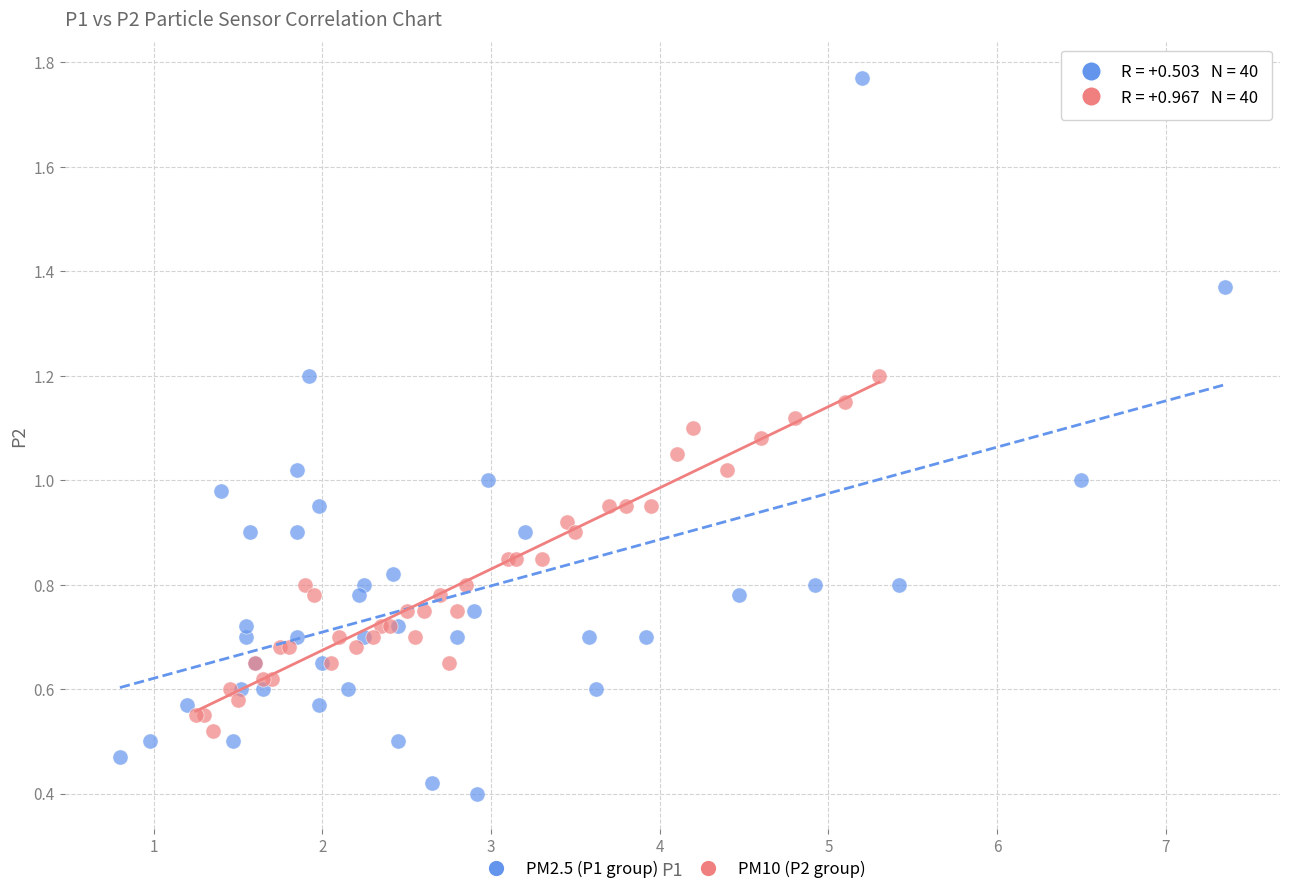

Which series contains the highest Y value?

PM2.5 (P1 group)